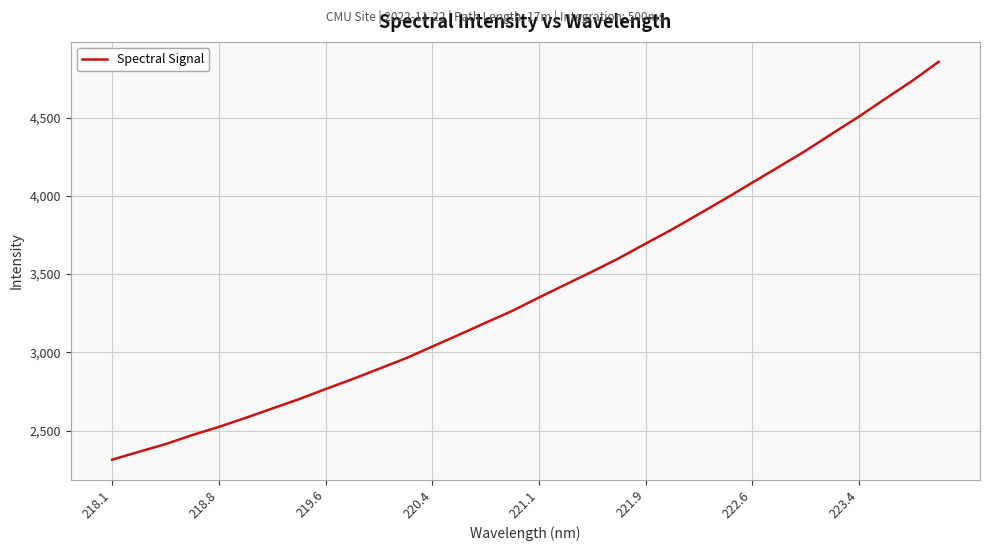

What is the smallest value displayed?

2313.9